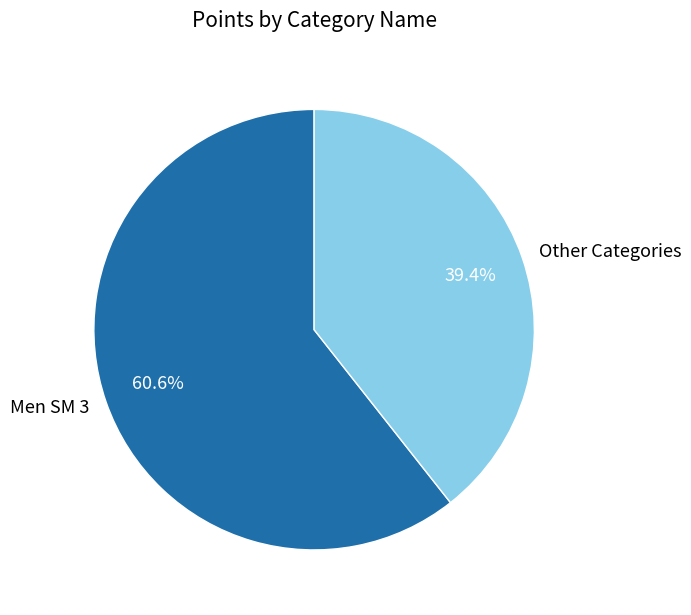

What percentage is NOT represented by Men SM 3?

39.4%